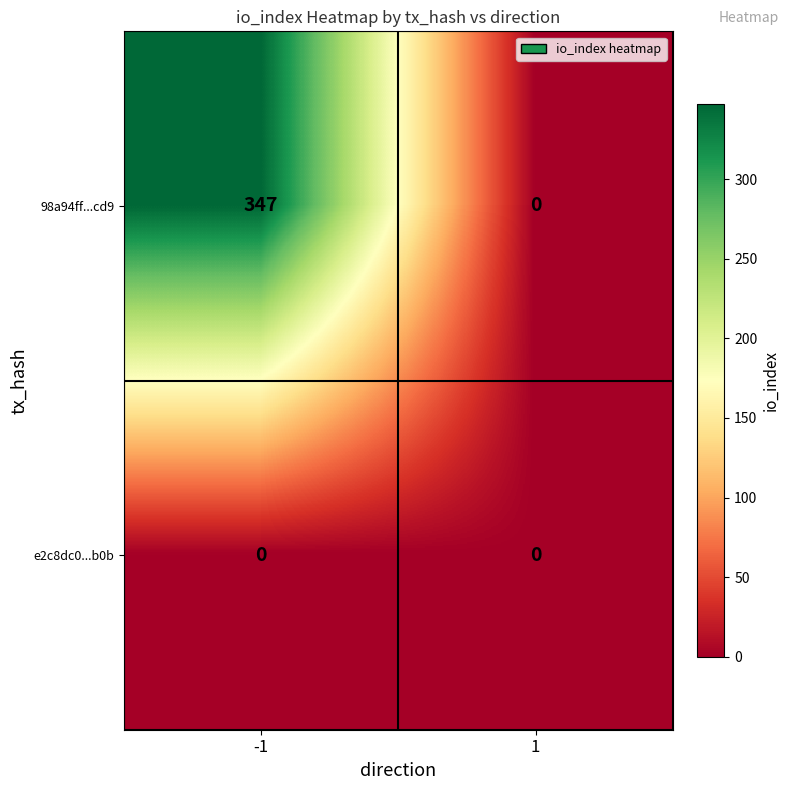

At -1, list the series in order from smallest to largest.

e2c8dc0...b0b, 98a94ff...cd9